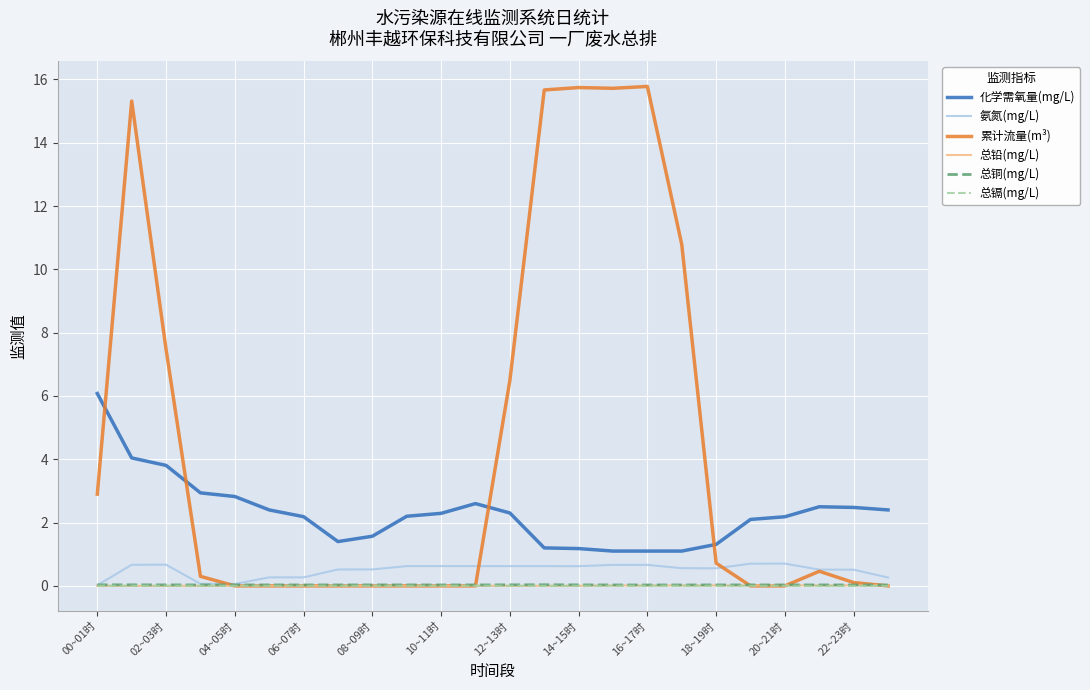

What is the difference between the second highest and second lowest values in the 累计流量(m³) series?

15.7